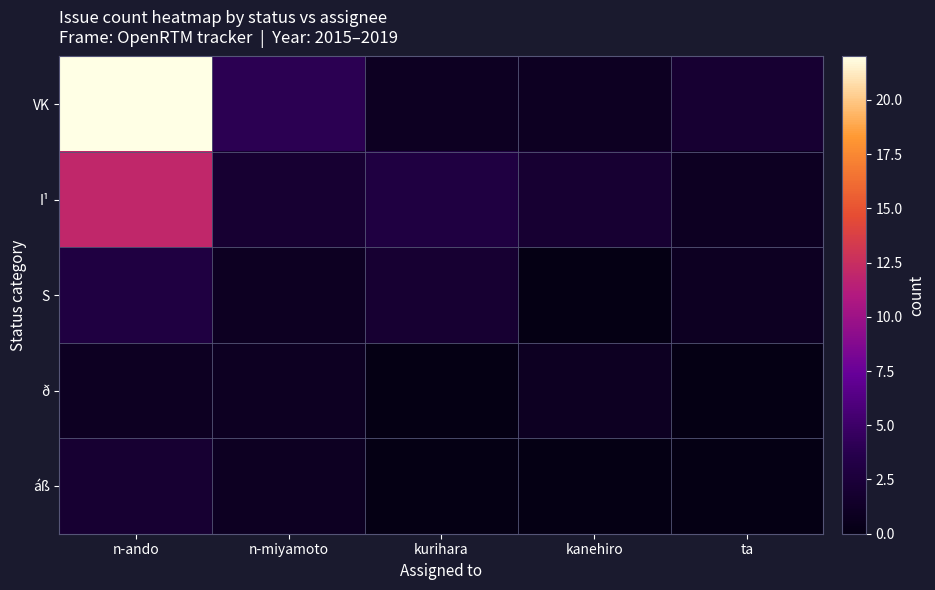

At which category is the sum across all series the highest?

n-ando